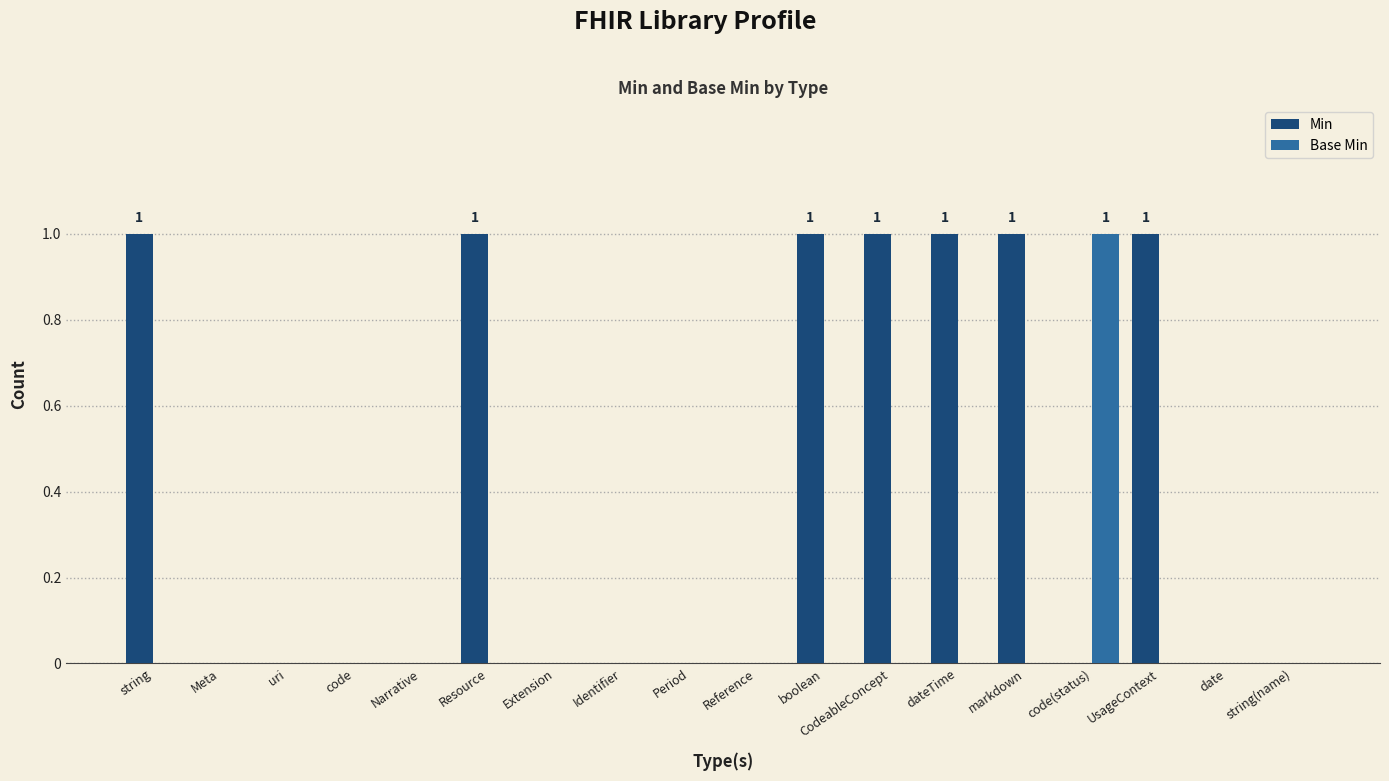

How many groups of bars are there?

18